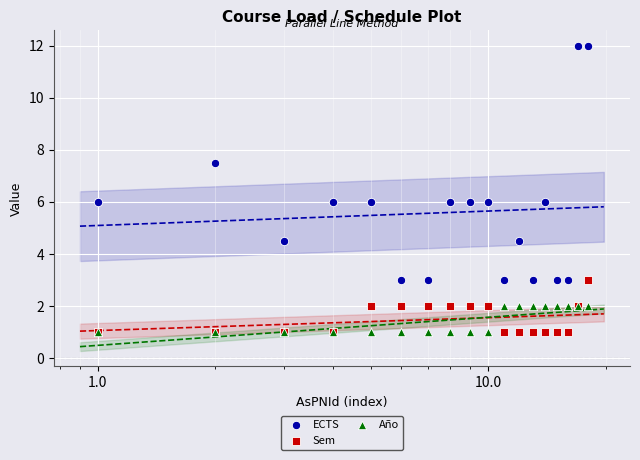

What are all the series names shown in the legend?

ECTS, Sem, Año